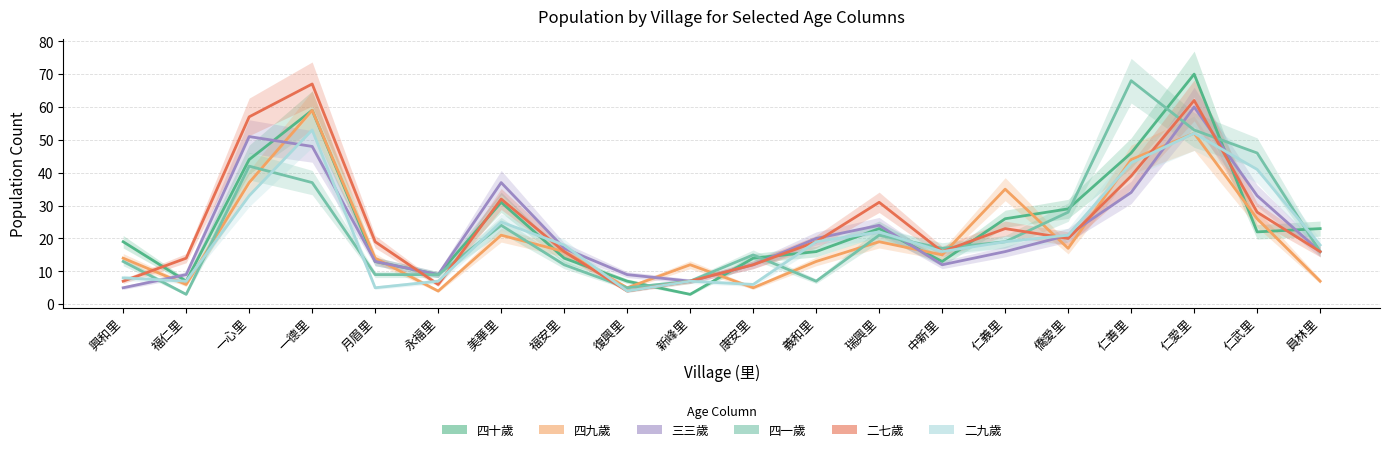

At which label does 二七歲 reach its minimum?

復興里